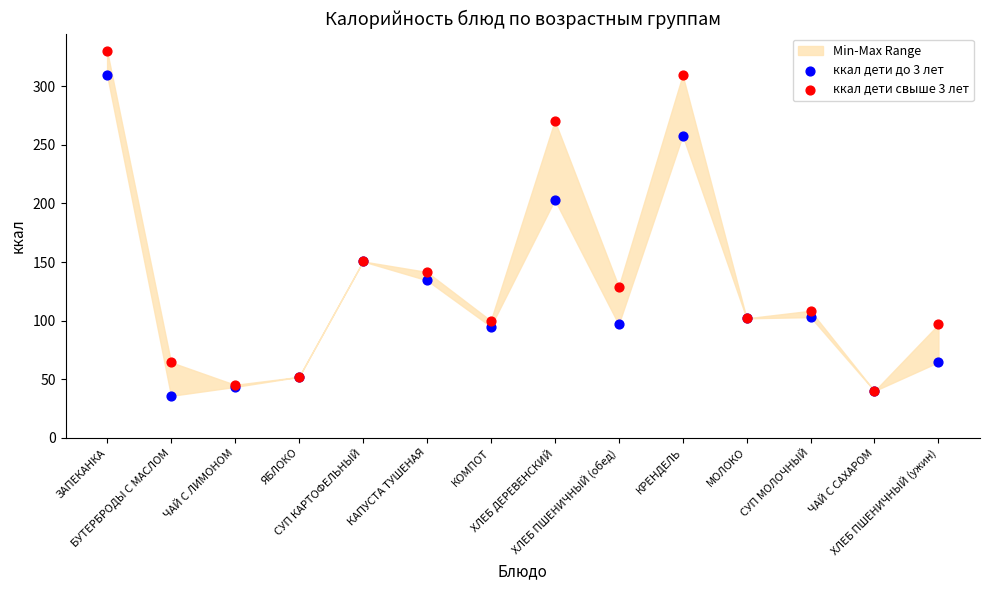

In the ккал дети свыше 3 лет series, what Y value is closest to 185?

150.6